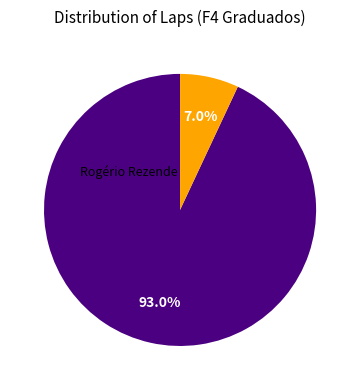

Is there a majority slice in this chart?

Yes